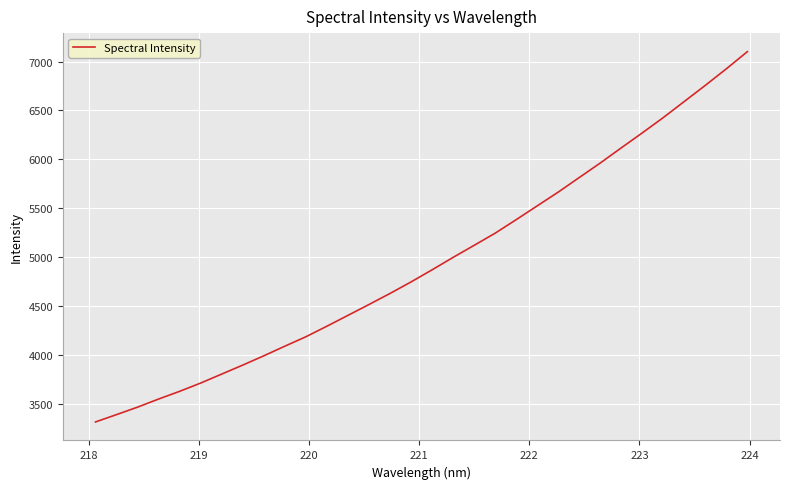

What is the minimum value shown in the chart?

3314.9